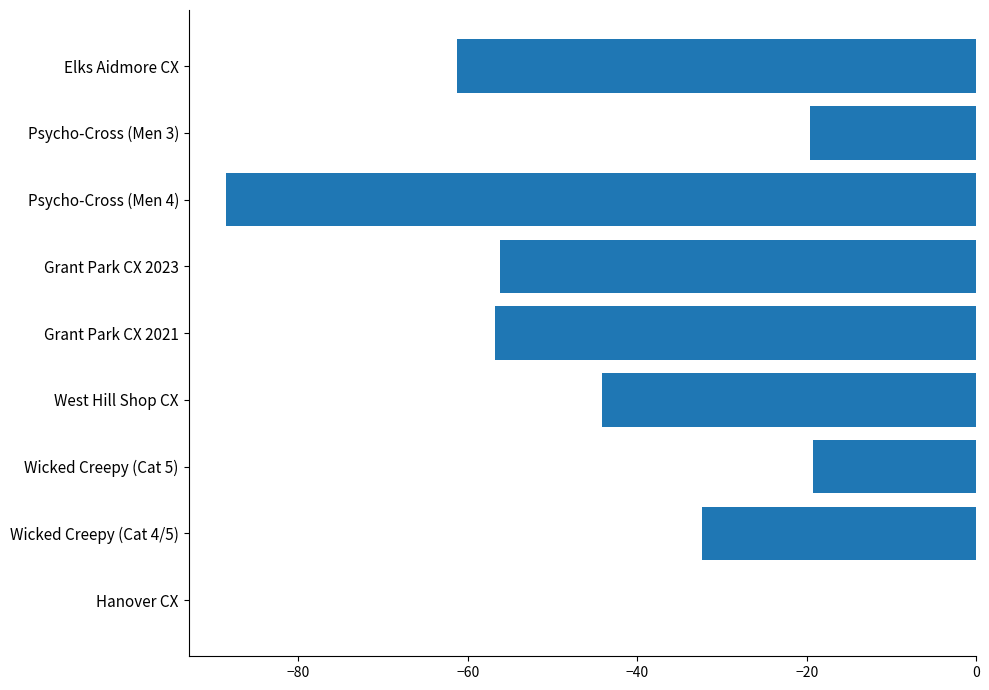

True or false: the data shows -87.3 at Grant Park CX 2021.

False